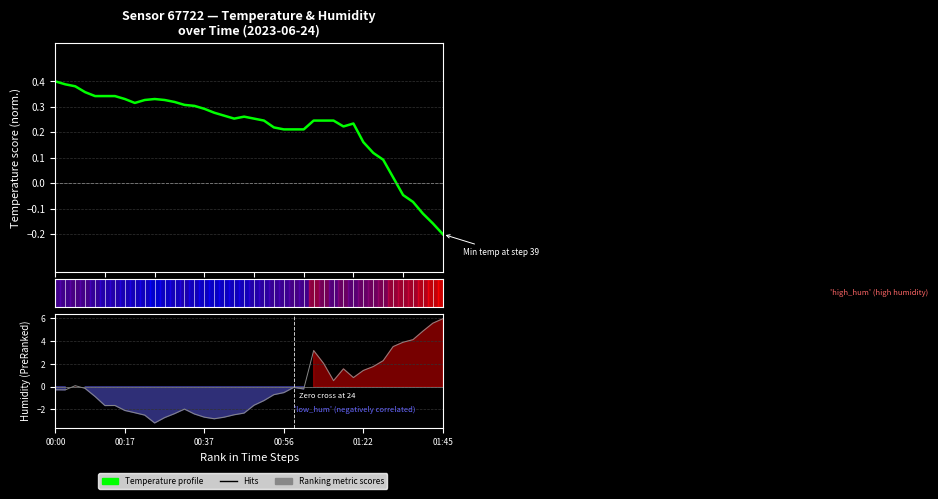

How many values in the Temperature profile series are below 0?

5